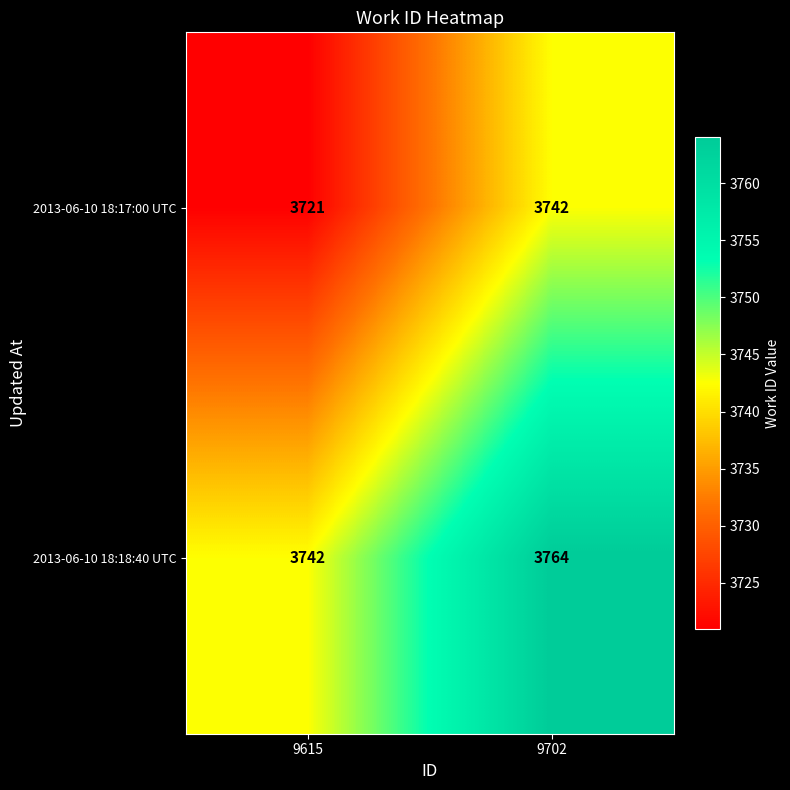

The 2013-06-10 18:17:00 UTC series shows 3721 at 9615. True or false?

True